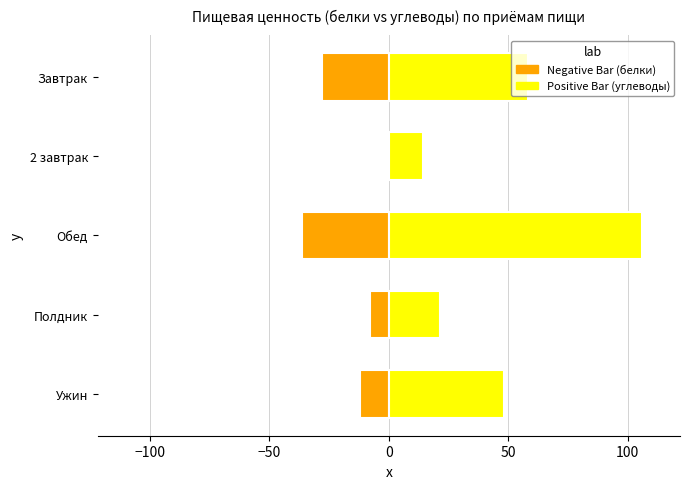

Rank the series by their average value, from lowest to highest.

Negative Bar, Positive Bar